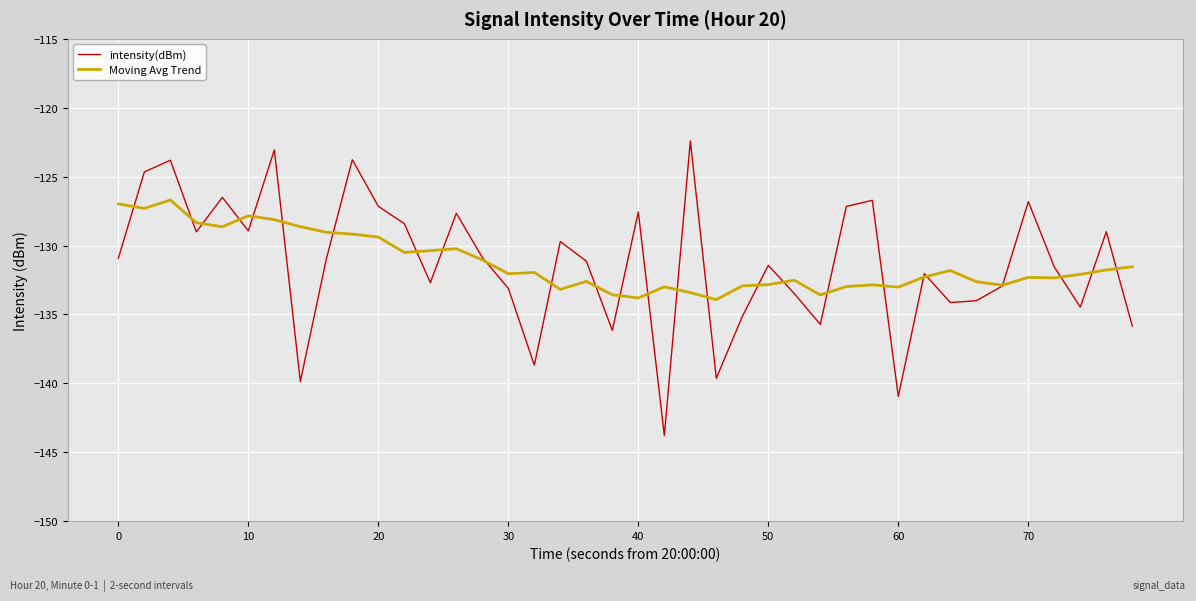

List the series in order of their peak value, lowest first.

Moving Avg Trend, intensity(dBm)